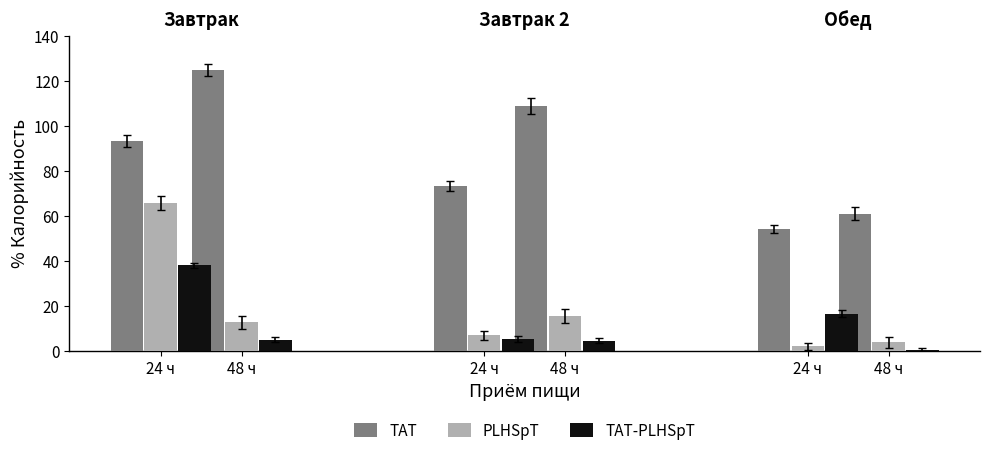

At which label does TAT-PLHSpT reach its peak?

24 ч